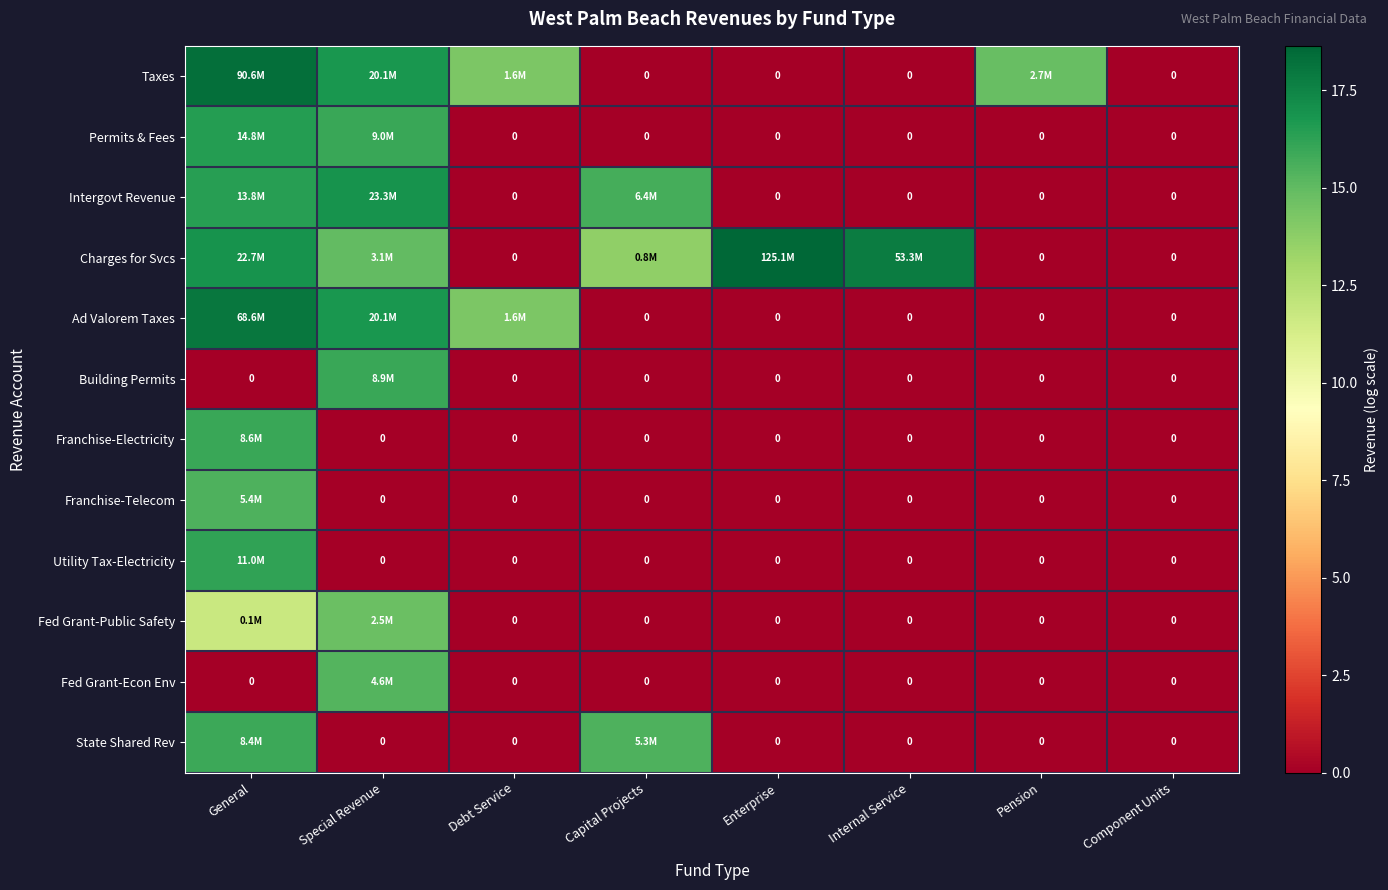

How many values in the Ad Valorem Taxes series exceed 0?

3